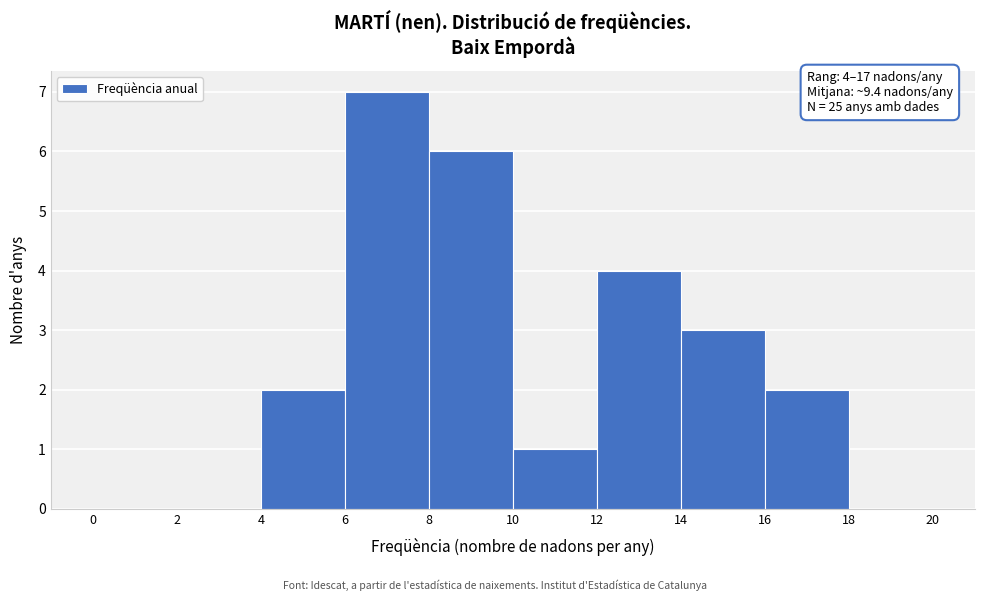

Over which range of the x-axis is the bar tallest?

6 to 8